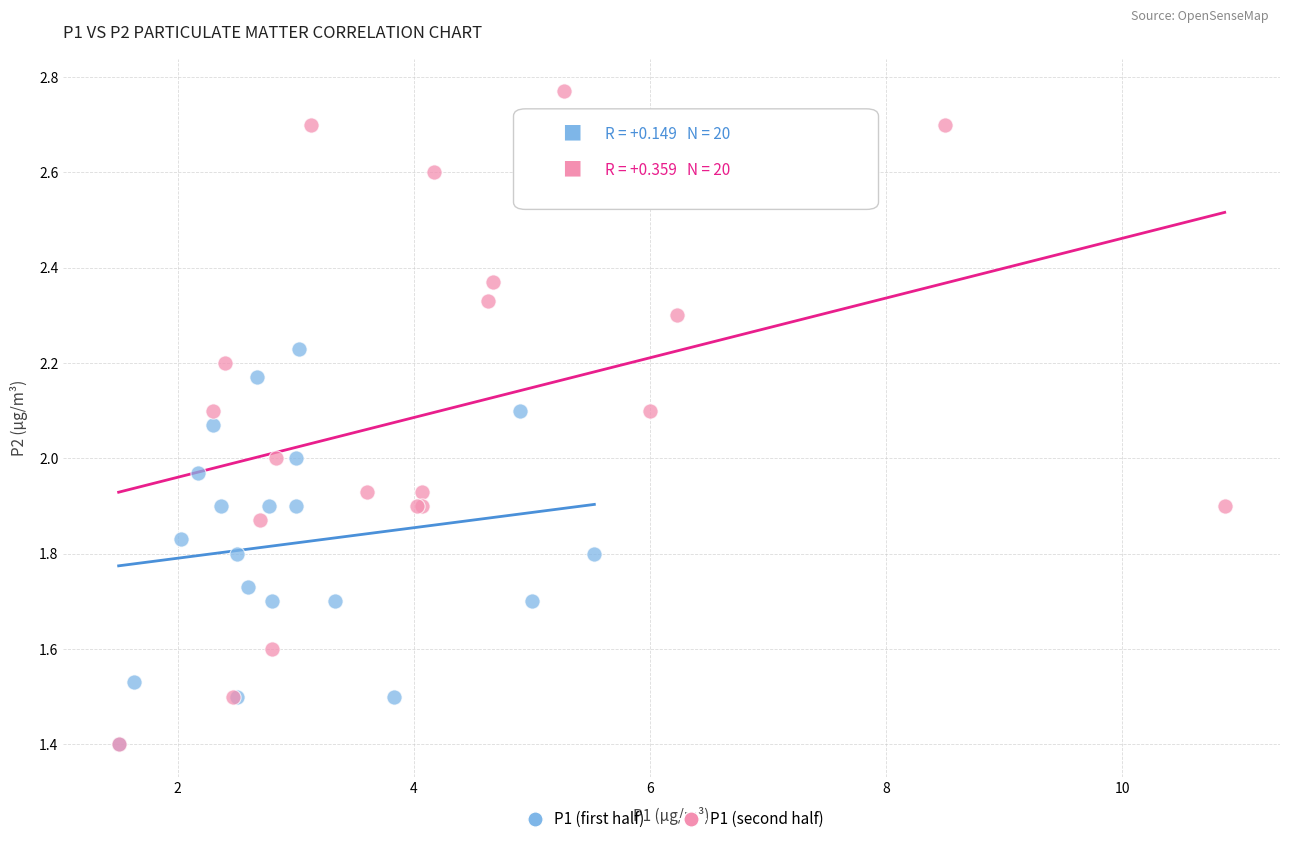

Which series reaches the maximum Y coordinate?

P1 (second half)